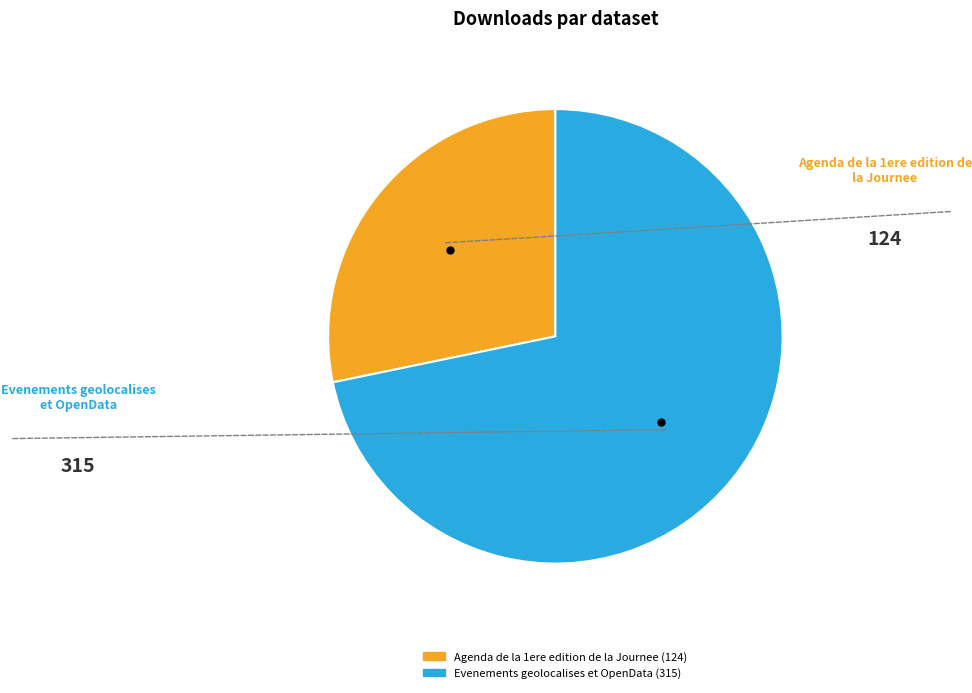

To the nearest percent, what is the average slice percentage?

50%